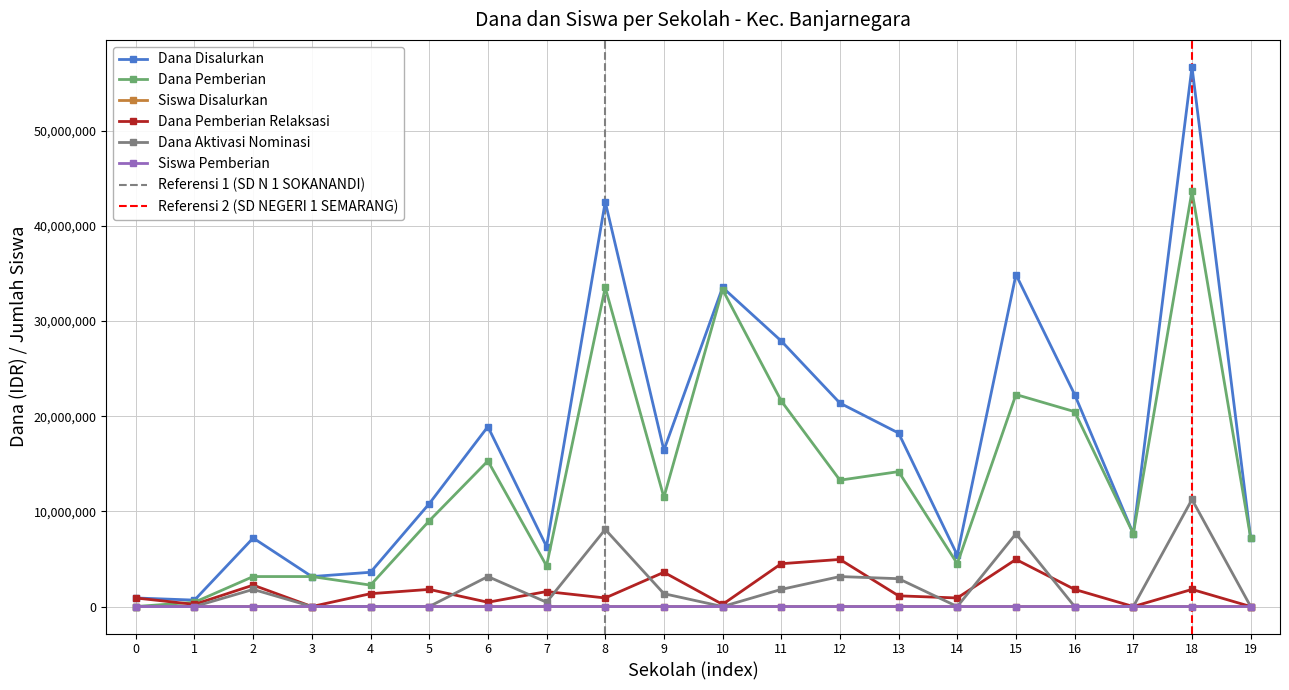

In Dana Pemberian, how many points are higher than both neighbors (excluding endpoints)?

6